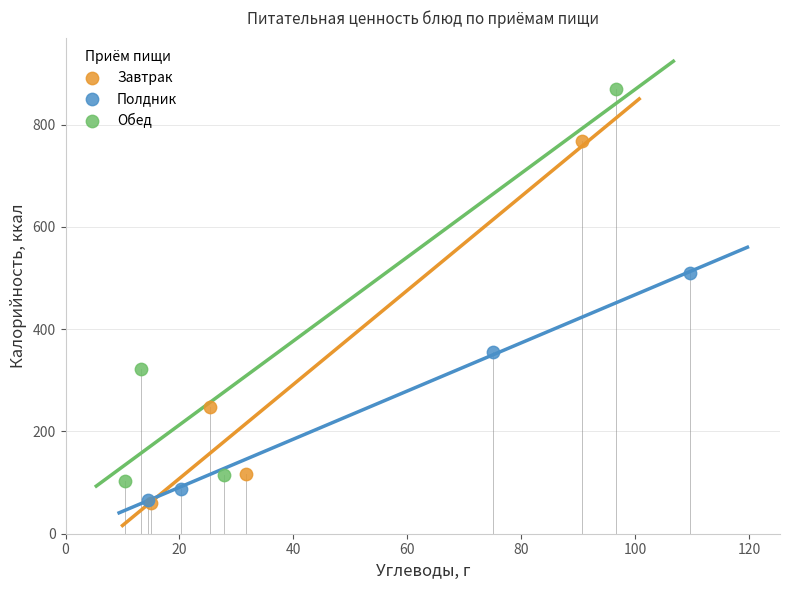

Which series contains the highest Y value?

Обед